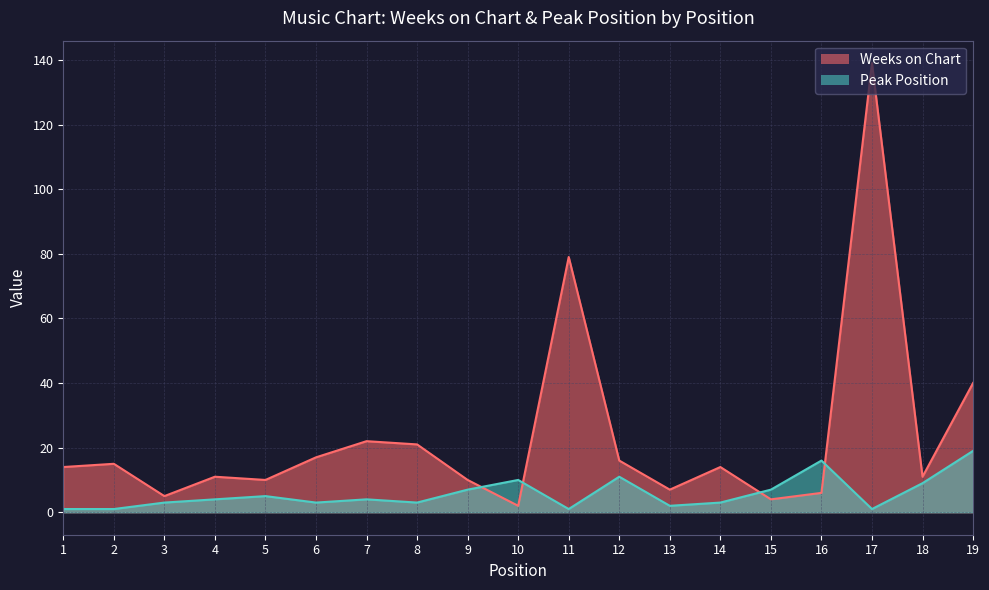

List the series in order of their peak value, highest first.

Weeks on Chart, Peak Position